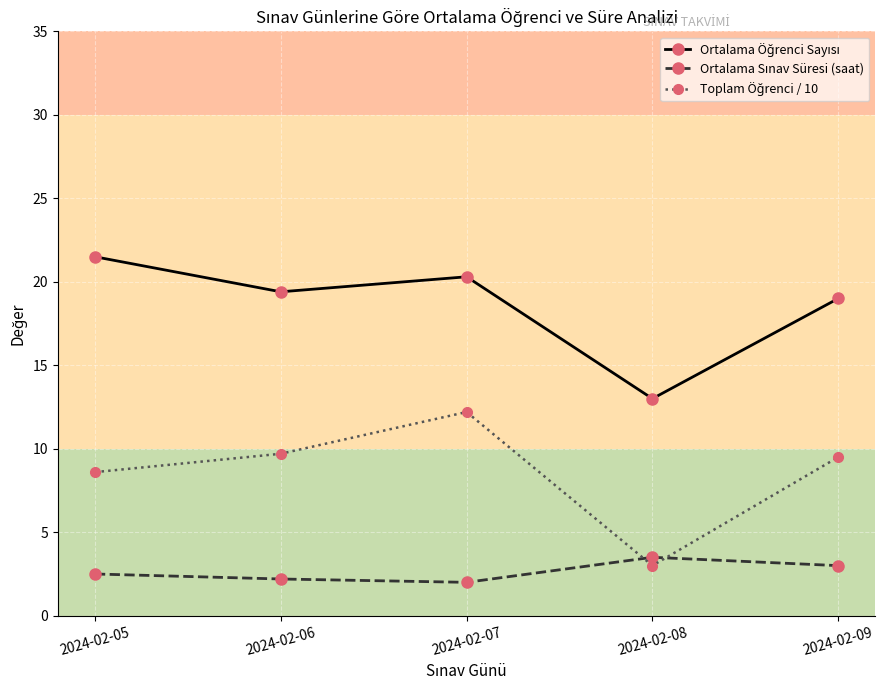

What is the total value across all series at 2024-02-07?

34.5